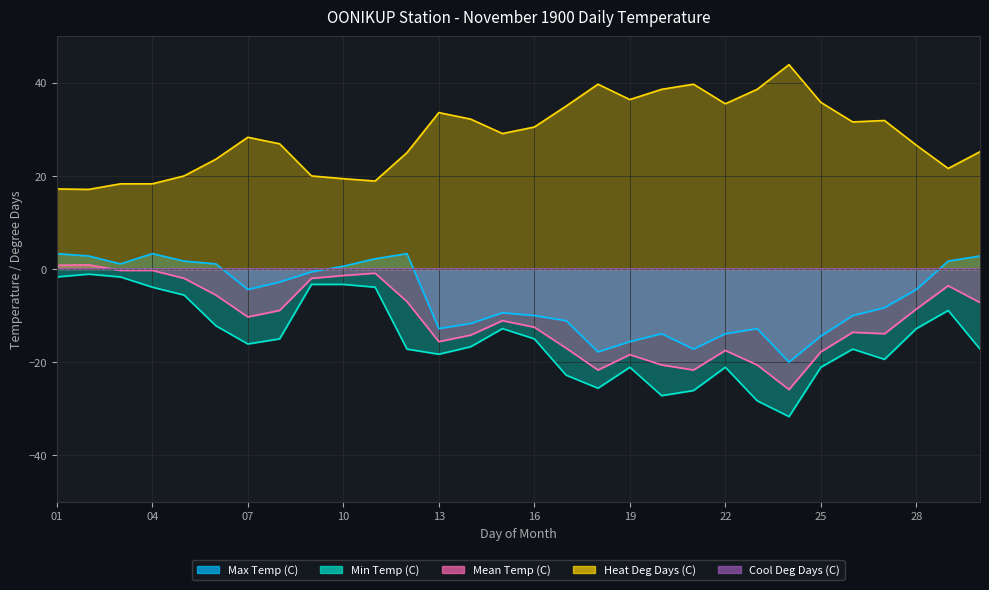

What is the smallest value displayed?

-31.7